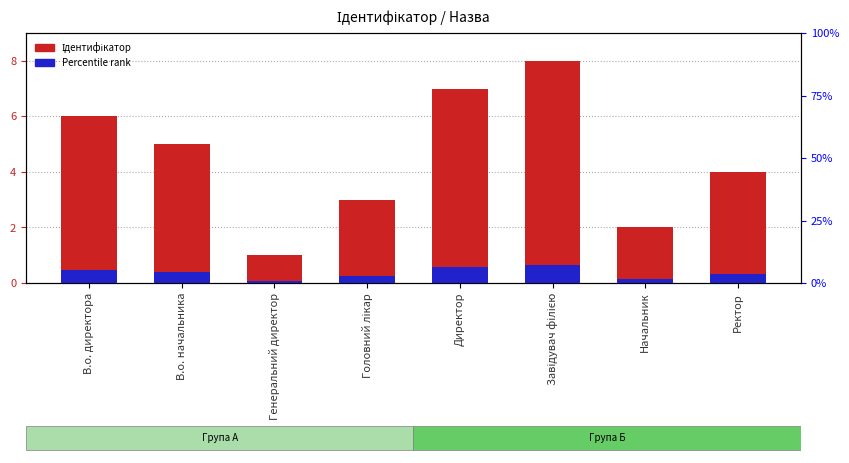

Reading right to left, list all the values displayed in this chart.

Ідентифікатор: Ректор=4.0	Начальник=2.0	Завідувач філією=8.0	Директор=7.0	Головний лікар=3.0	Генеральний директор=1.0	В.о. начальника=5.0	В.о. директора=6.0
Percentile rank: Ректор=0.3	Начальник=0.2	Завідувач філією=0.6	Директор=0.6	Головний лікар=0.2	Генеральний директор=0.1	В.о. начальника=0.4	В.о. директора=0.5